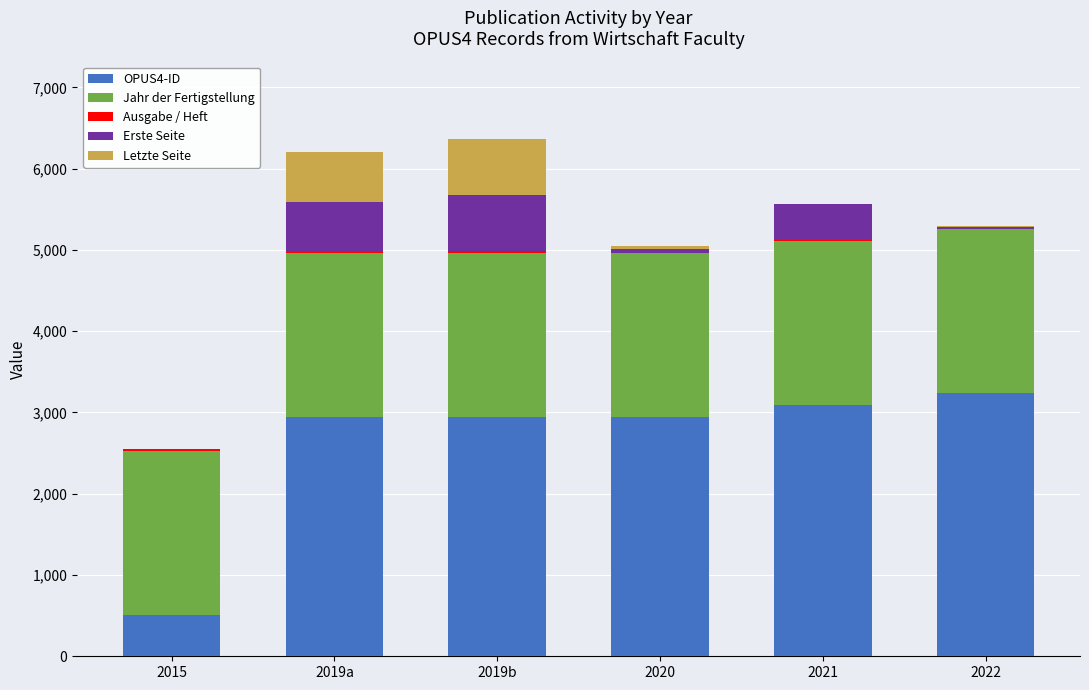

Is it true that OPUS4-ID equals 4160 at 2020?

False